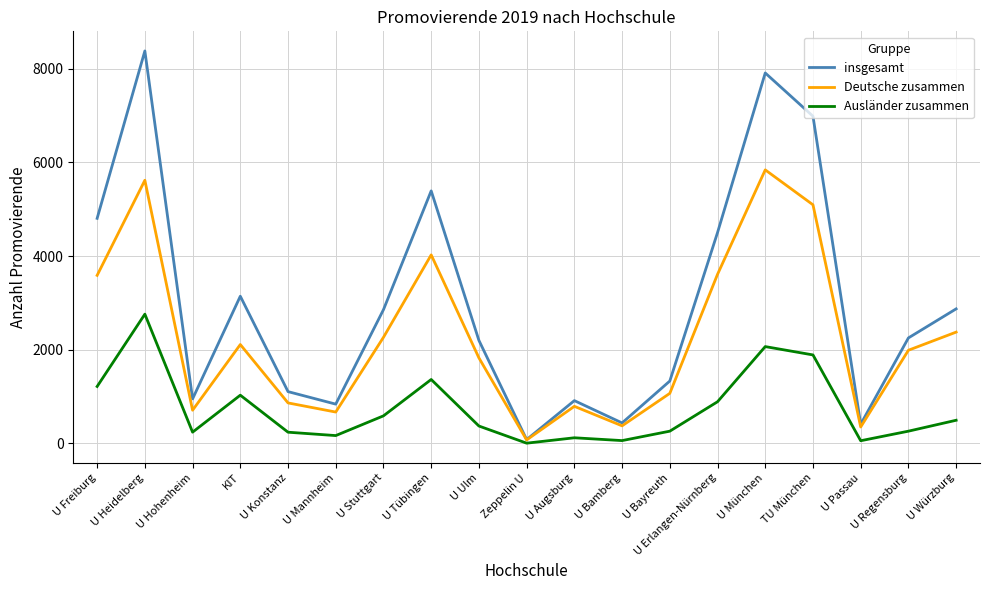

What is the highest value of the Ausländer zusammen series?

2760